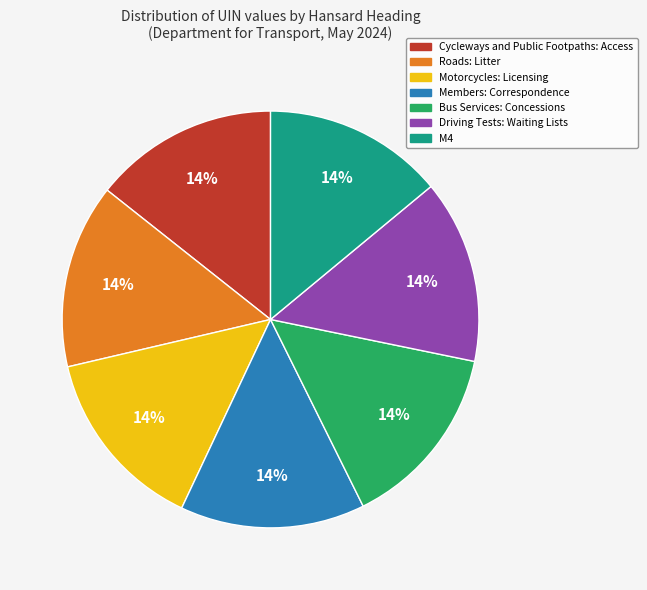

Is the sum of Cycleways and Public Footpaths: Access and Driving Tests: Waiting Lists greater than half?

No